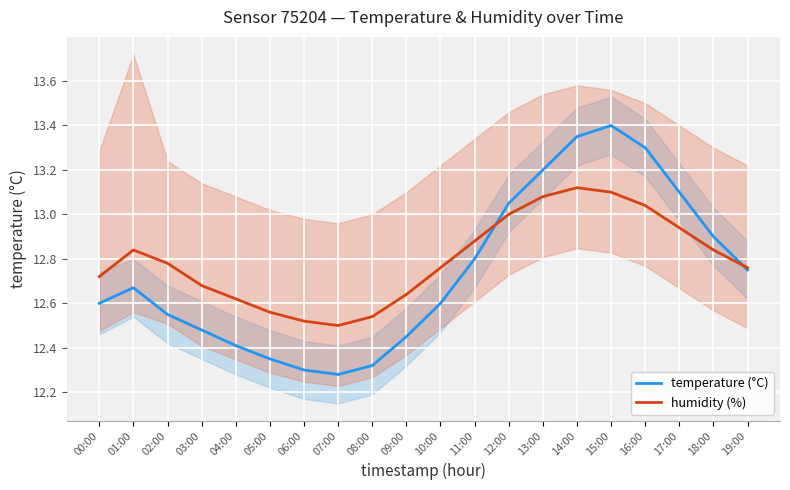

What is the highest value of the humidity (%) series?

13.1